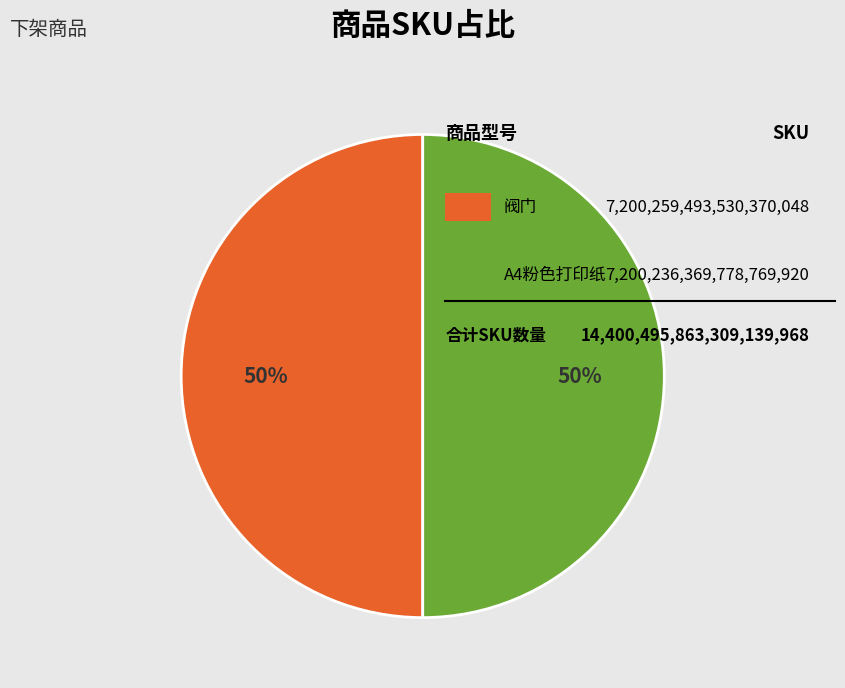

To the nearest percent, what is the average slice percentage?

50%